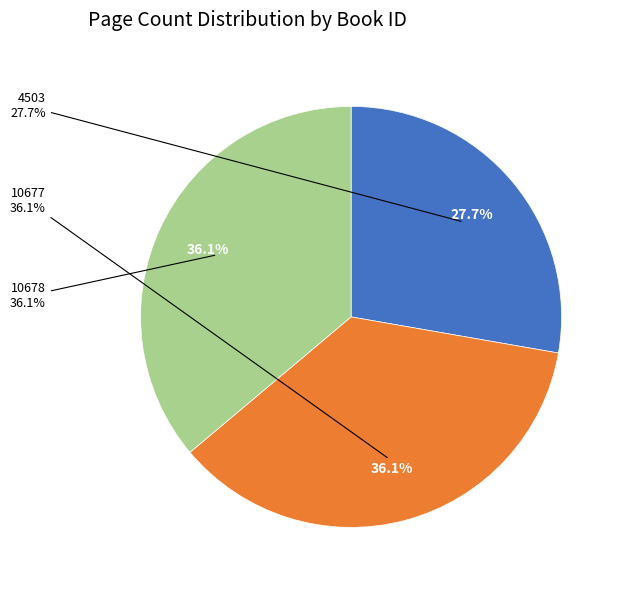

To the nearest percent, what percentage of the pie is 4503?

28%